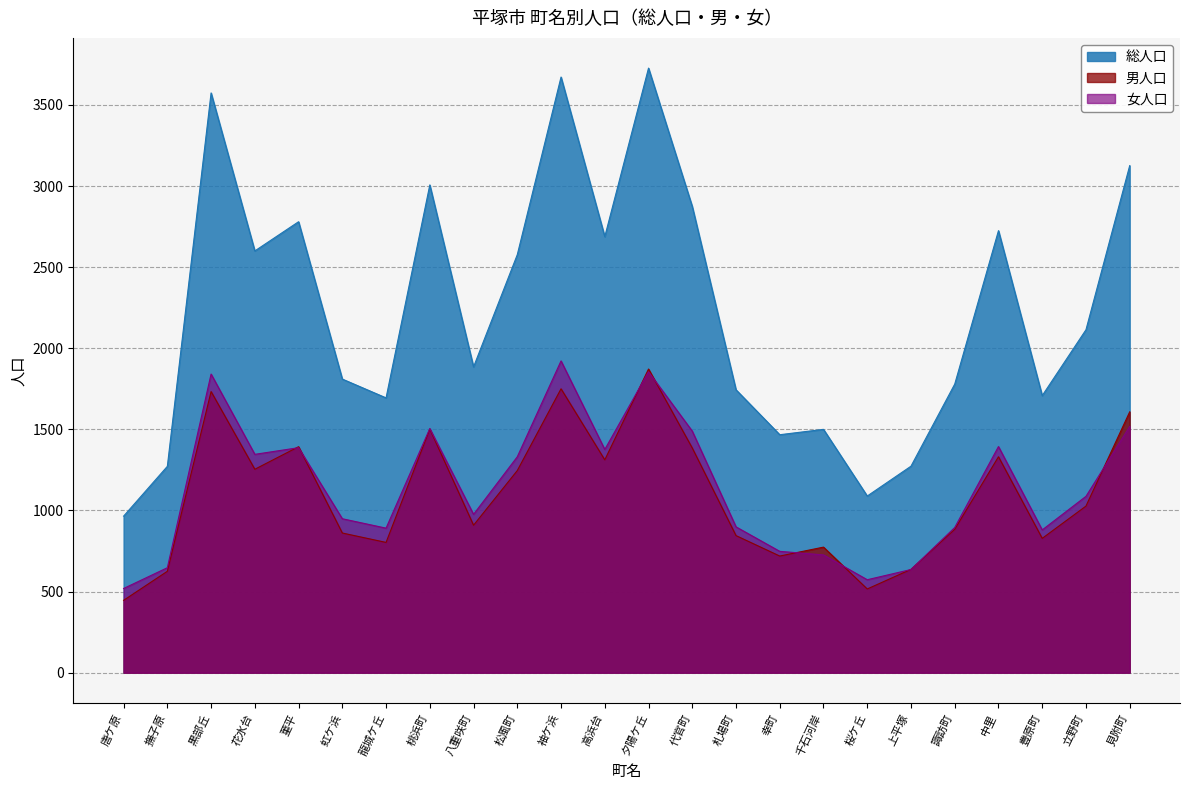

What is the value of the 女人口 point at the 2nd from the left?

647